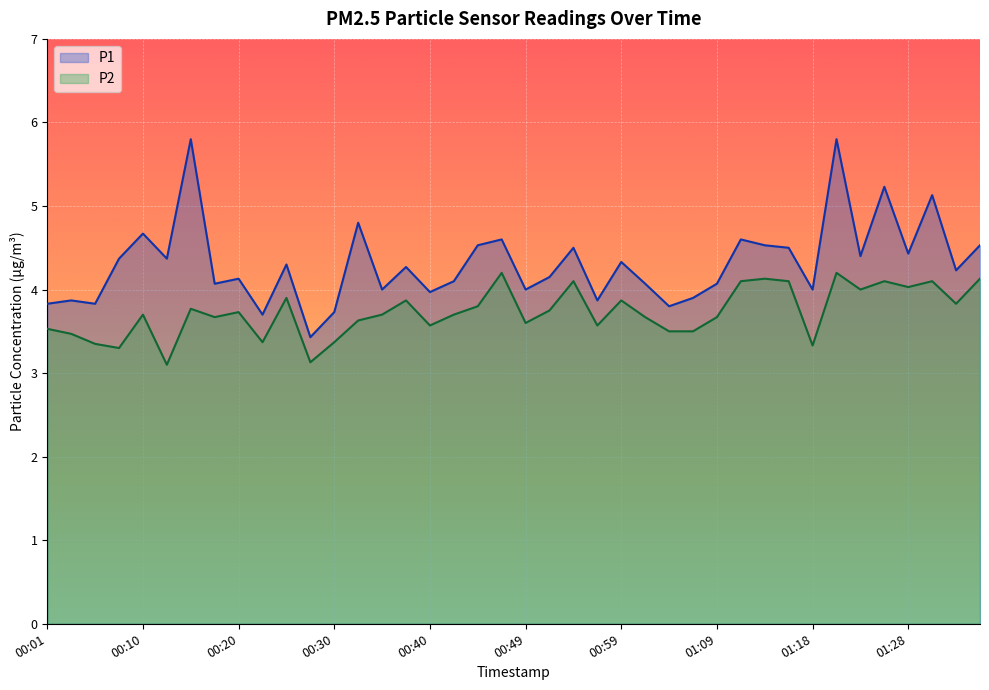

What position from the right is 00:35?

26